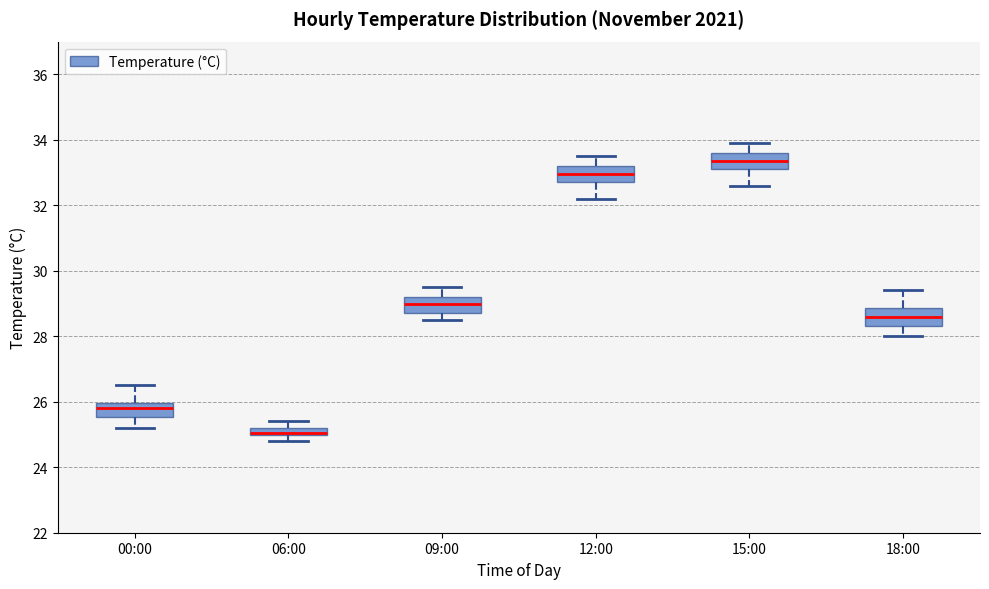

Where does the median line of the box for 15:00 sit on the y-axis? The values are not printed on the chart, so give them approximately, as read against the axis.

33.4